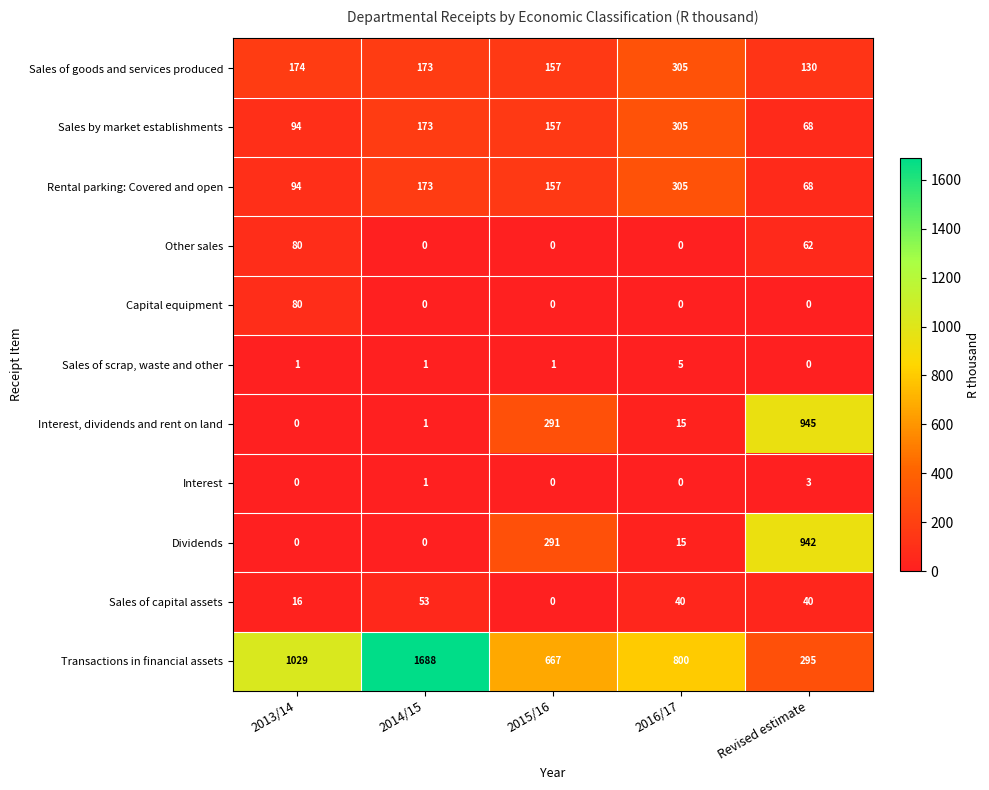

What is the greatest value displayed?

1688